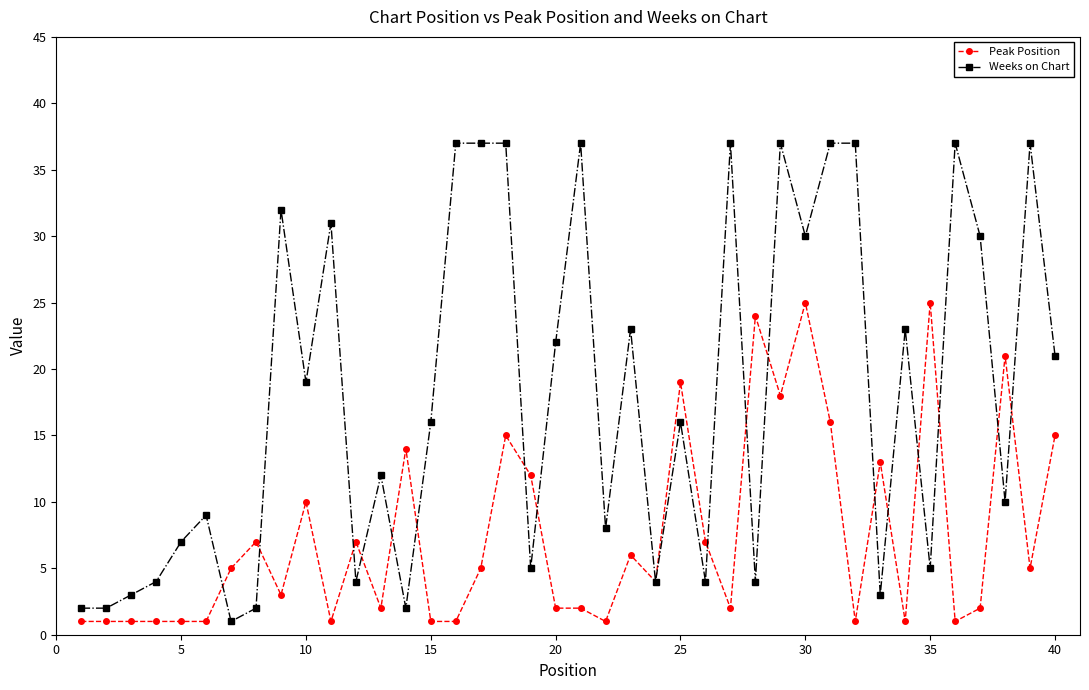

What is the greatest value displayed?

37